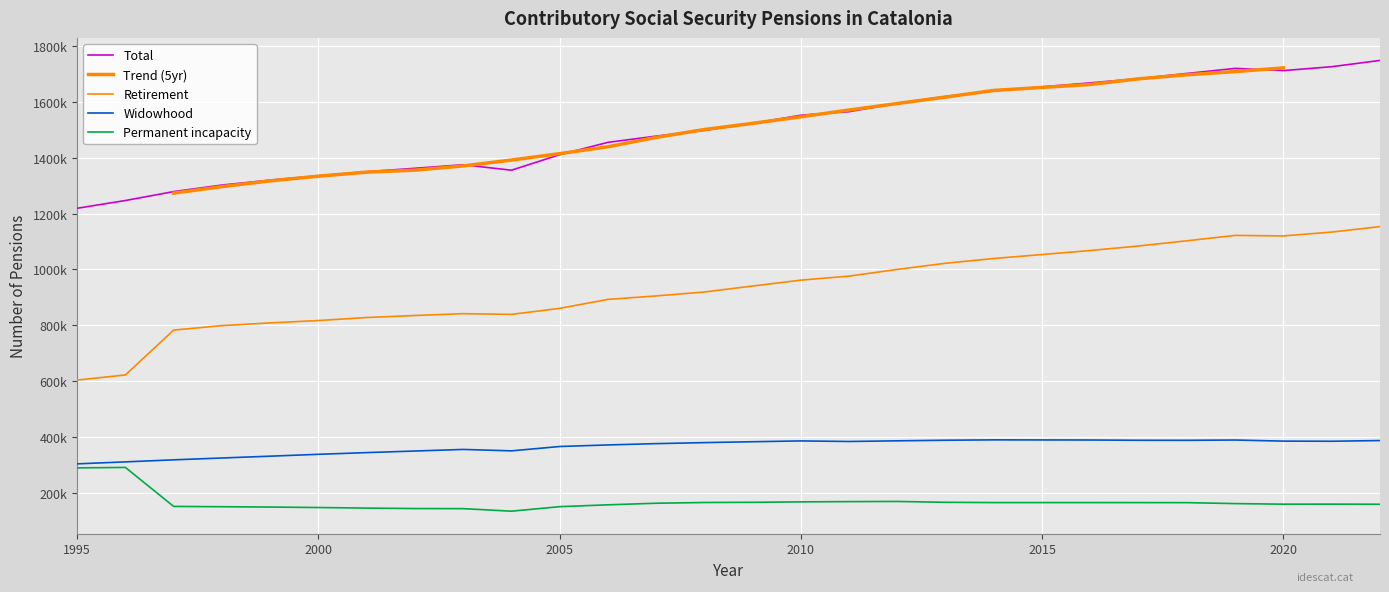

True or false: Permanent incapacity and Widowhood intersect in this chart.

False